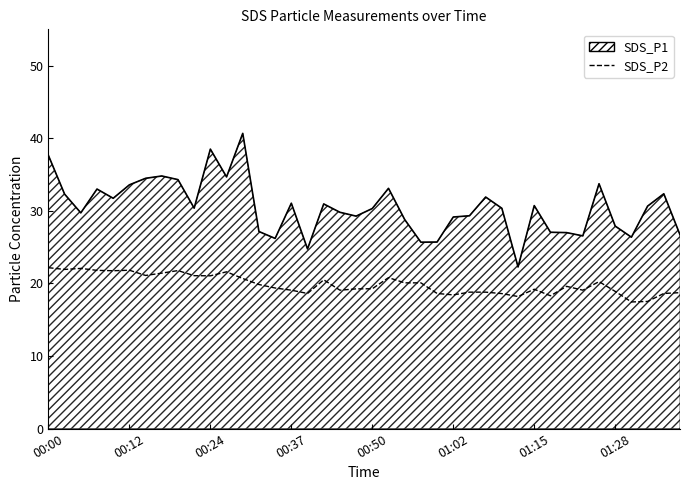

Which series has the widest spread of values?

SDS_P1